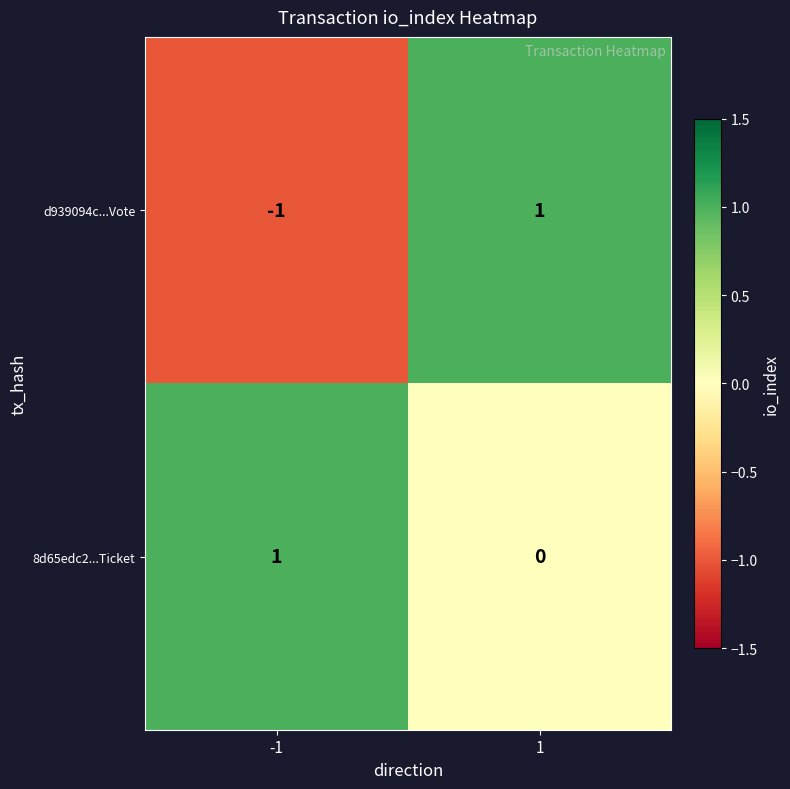

At how many categories does at least one series exceed 0?

2